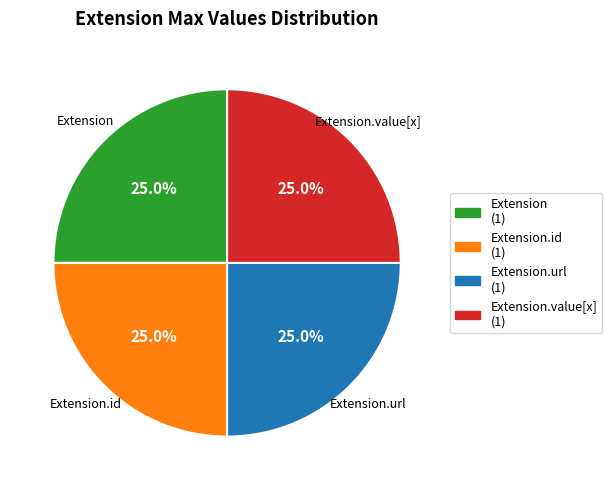

Is there any slice that represents more than half of the pie?

No